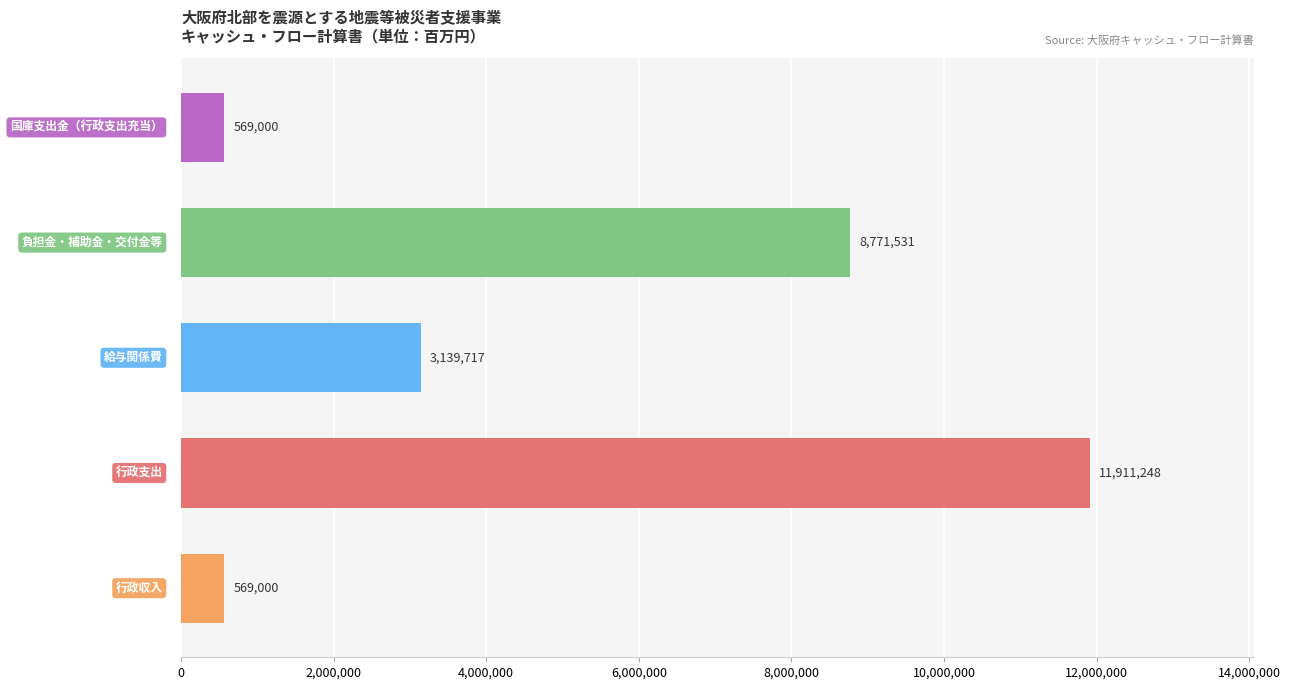

Count the values in the range 569000 to 8771531.

4